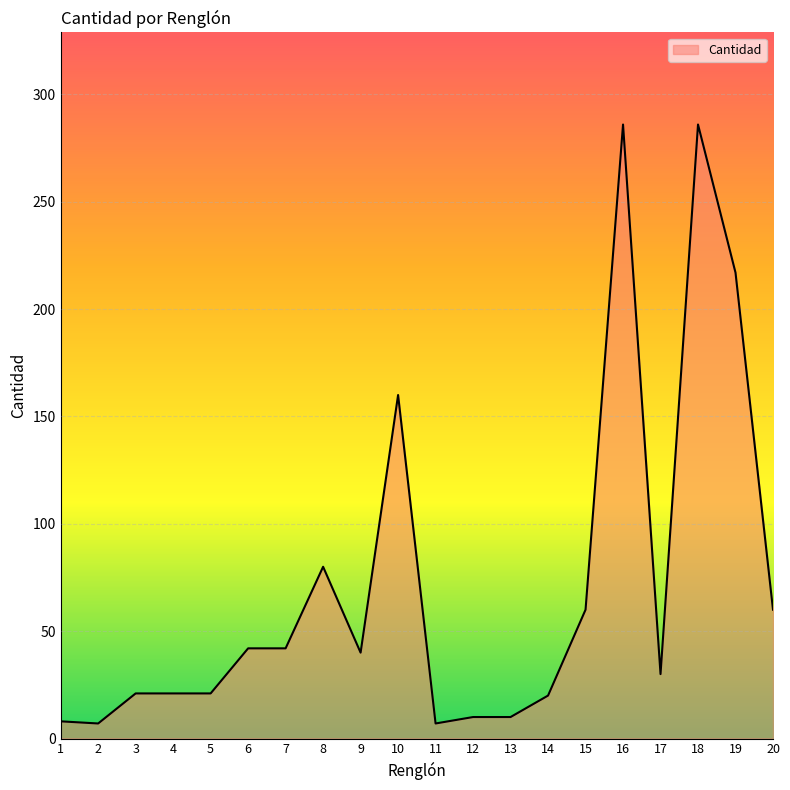

How many lines are shown in the chart?

1